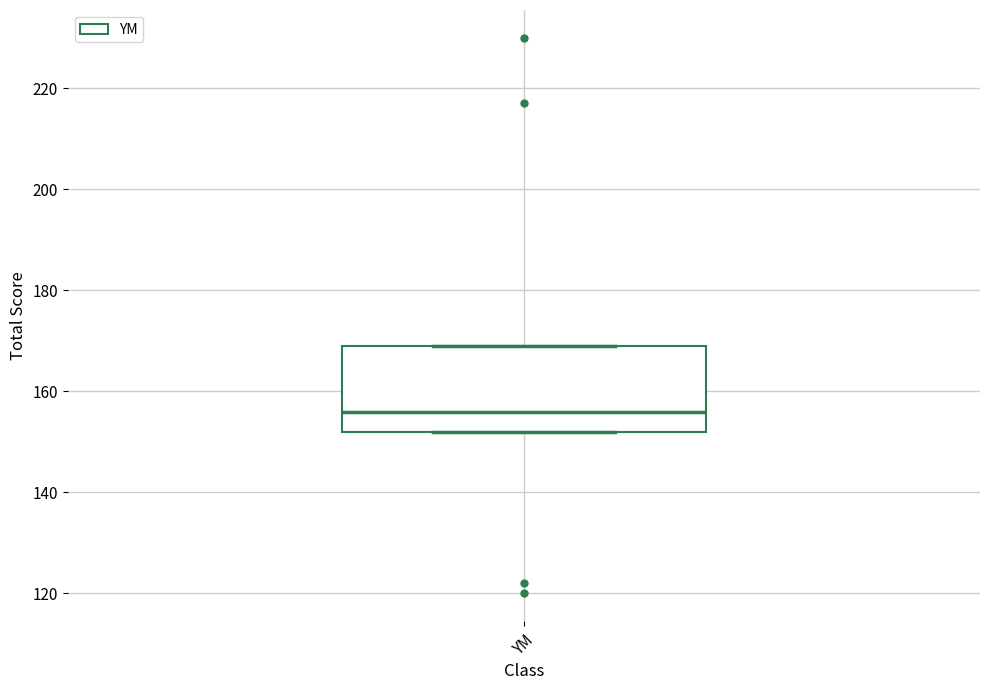

Transcribe this box plot: give where the median line is, the range the box spans, and where the two whiskers end, as read against the y-axis. The values are not printed on the chart, so give them approximately, as read against the axis.

median 156, box 152 to 170, whiskers 152 to 170